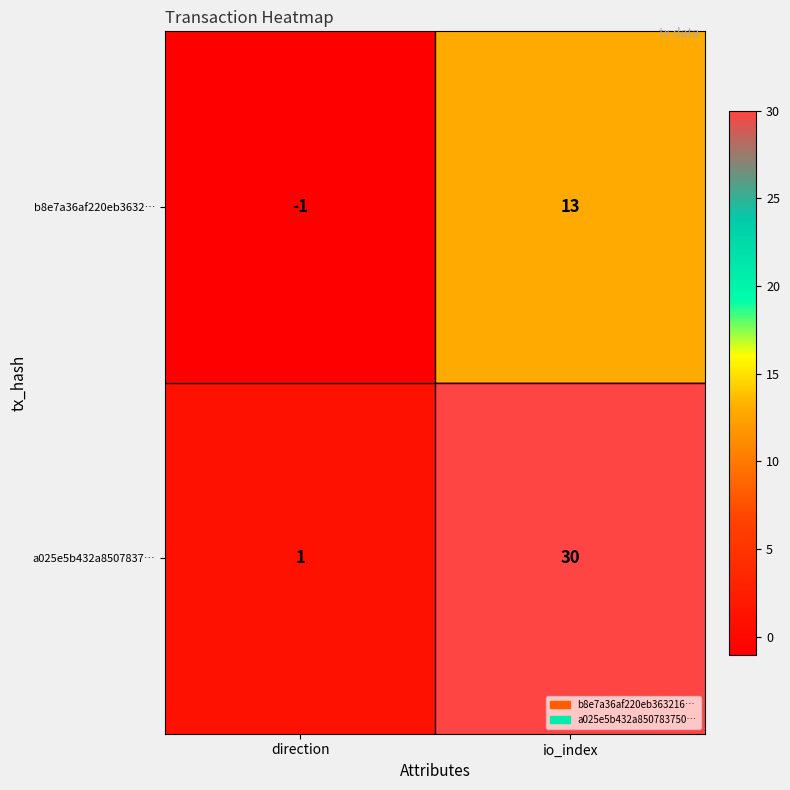

At how many categories does at least one series exceed 15?

1